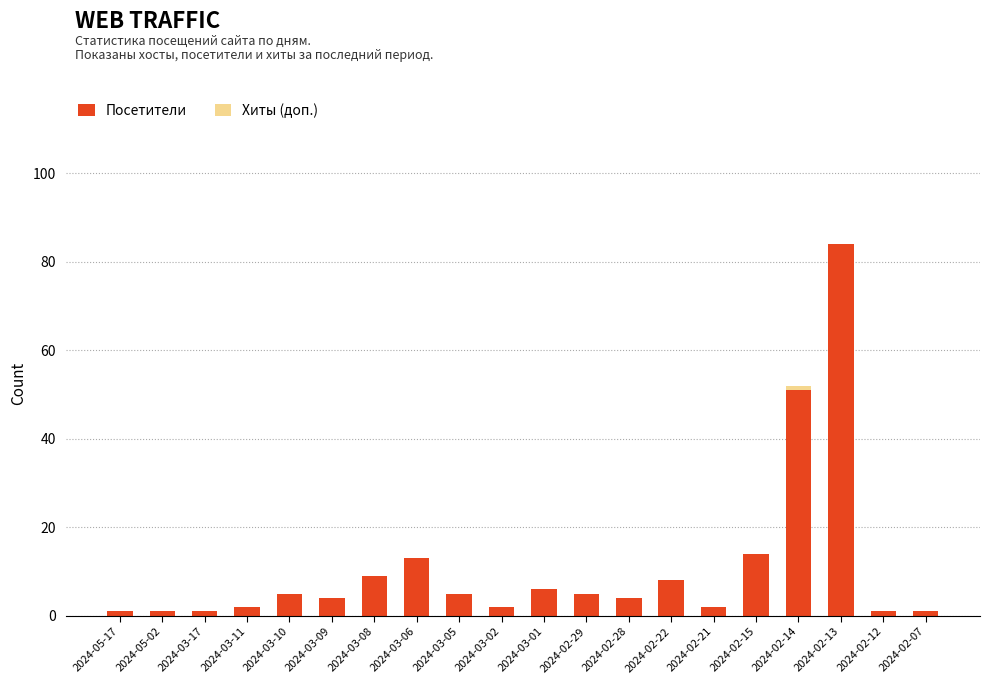

At which category is the sum across all series the highest?

2024-02-13